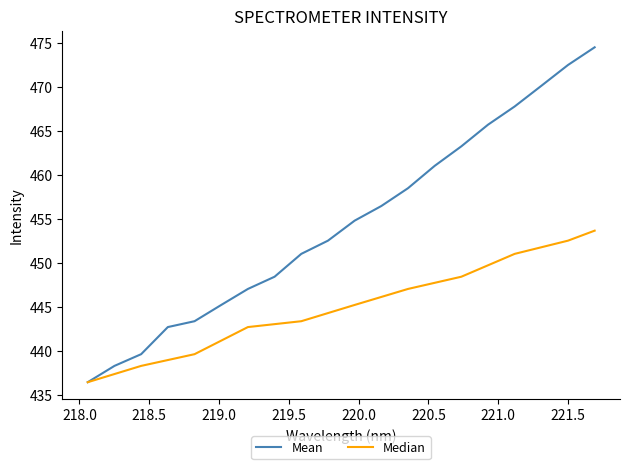

What is the maximum value shown in the chart?

474.5